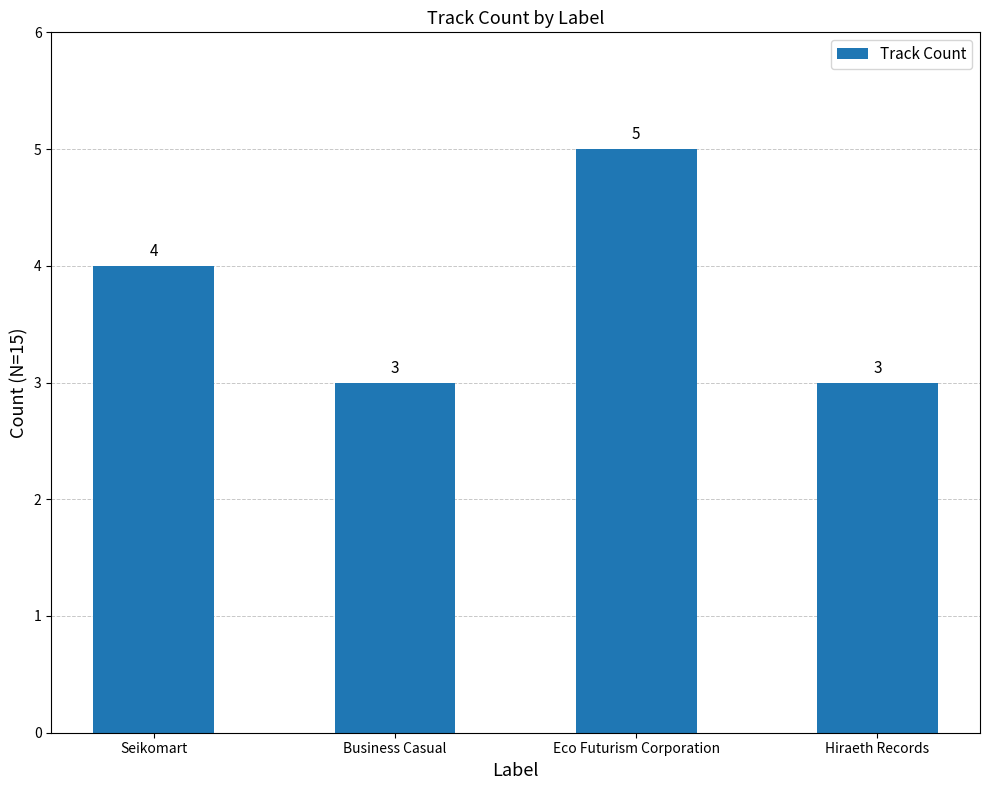

How many values are between 3 and 5?

4